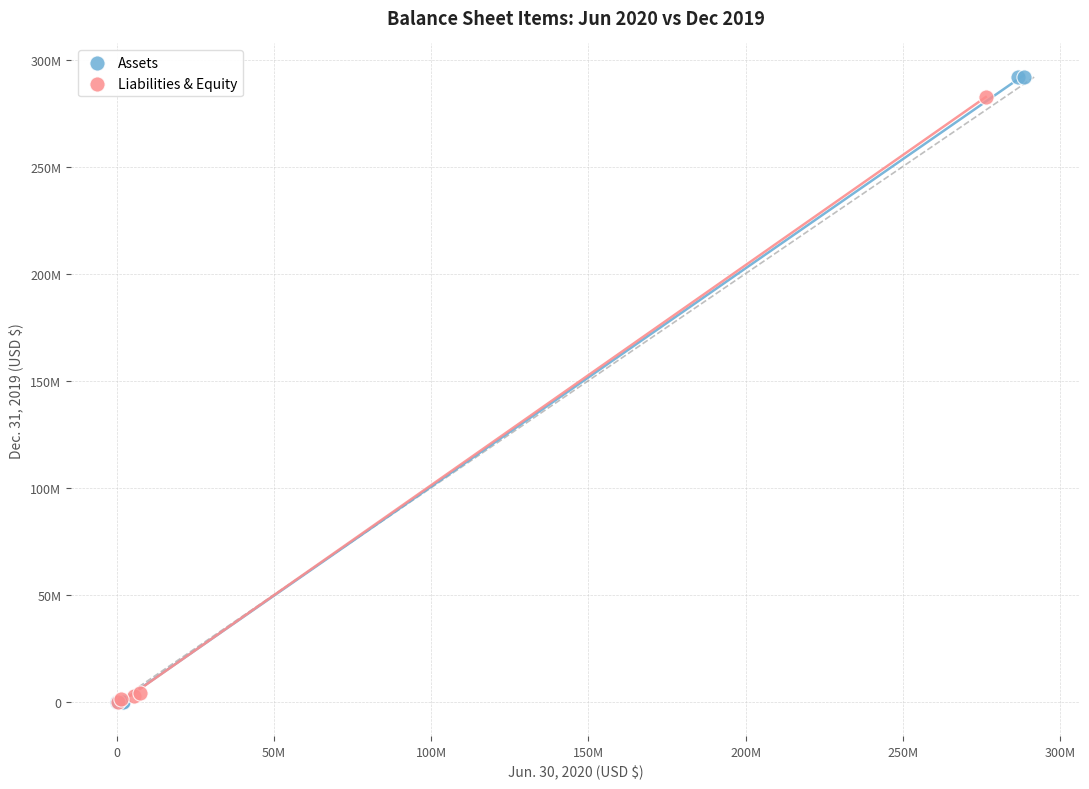

Which series has the largest Y range (max minus min)?

Assets